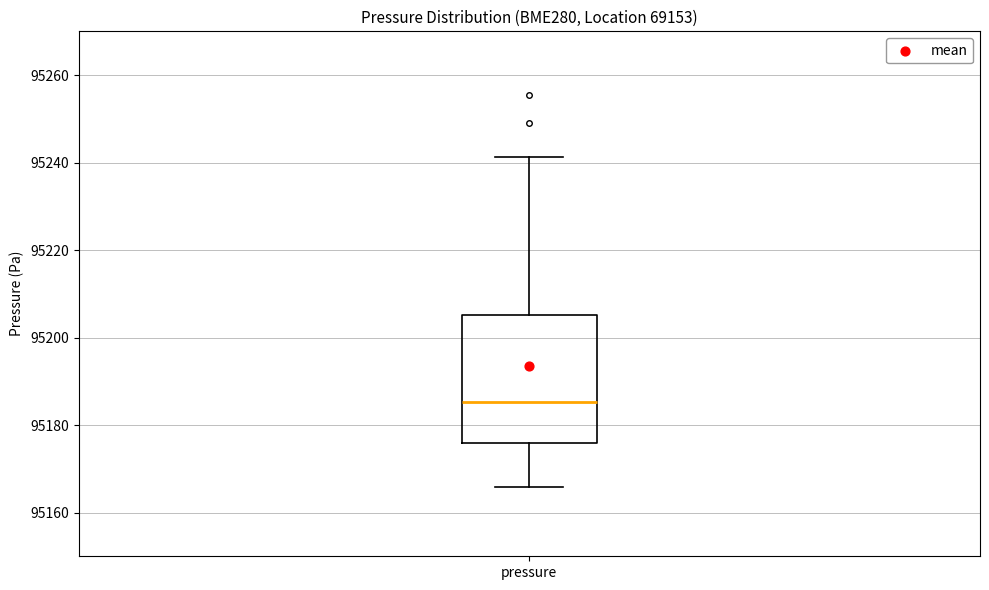

Transcribe this box plot: give where the median line is, the range the box spans, and where the two whiskers end, as read against the y-axis. The values are not printed on the chart, so give them approximately, as read against the axis.

median 95186, box 95176 to 95206, whiskers 95166 to 95242